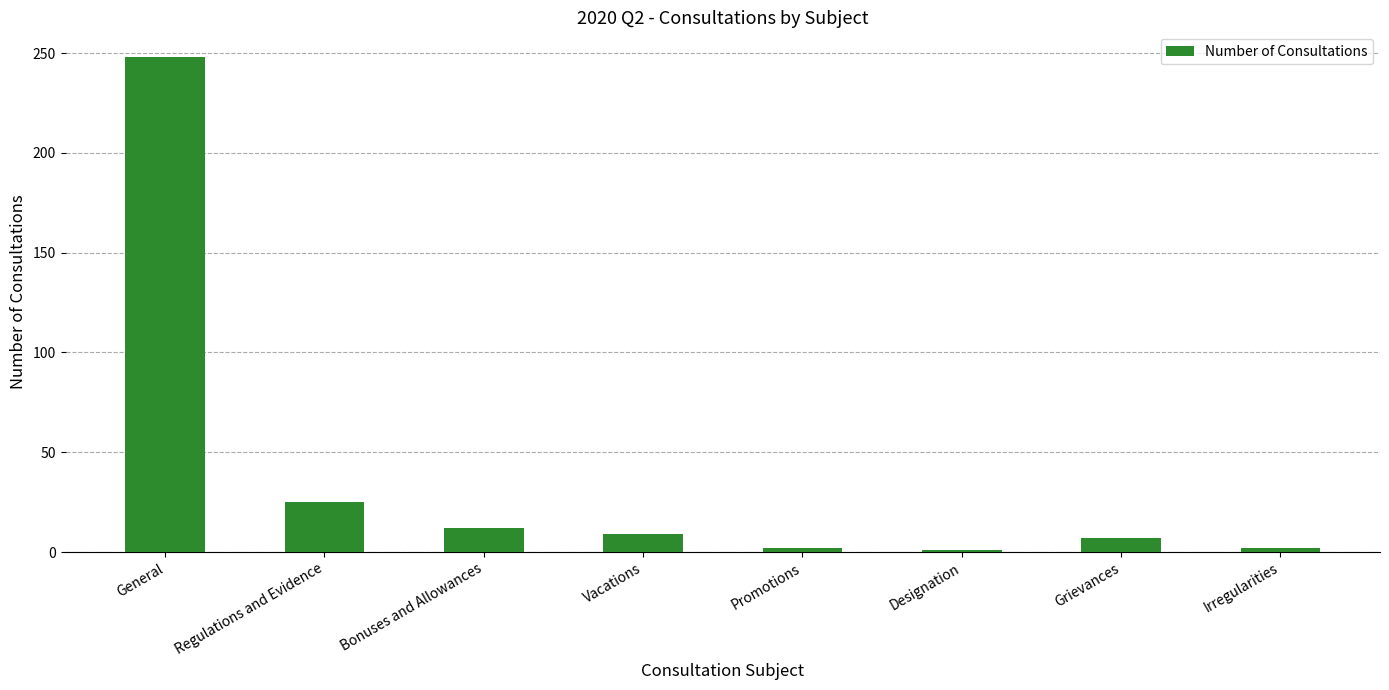

What is the sum of the values at General and Irregularities?

250